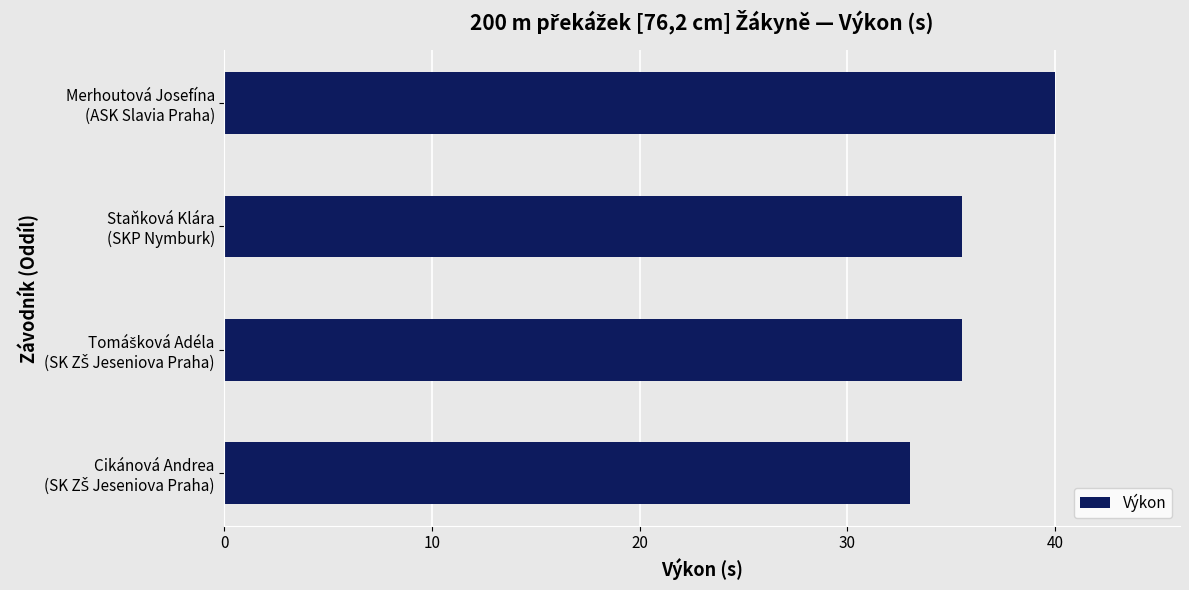

What is the difference between the maximum and second lowest values?

4.5